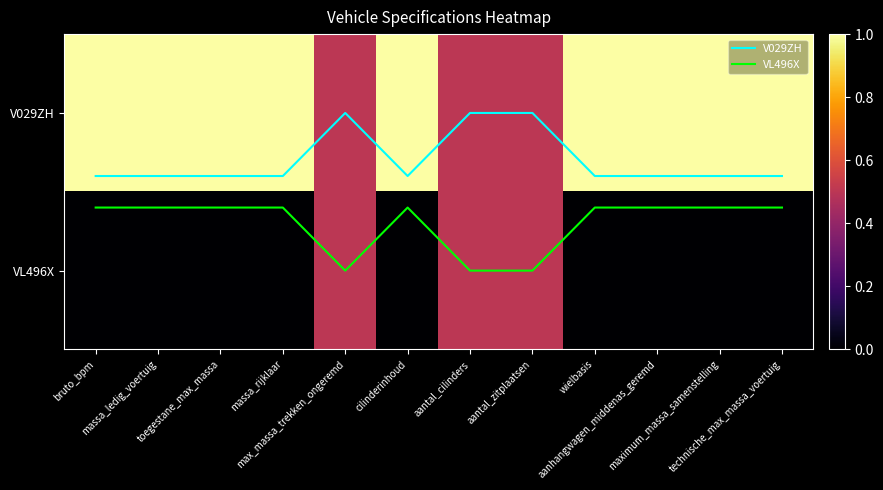

Count the V029ZH values in the range 0 to 1.

12